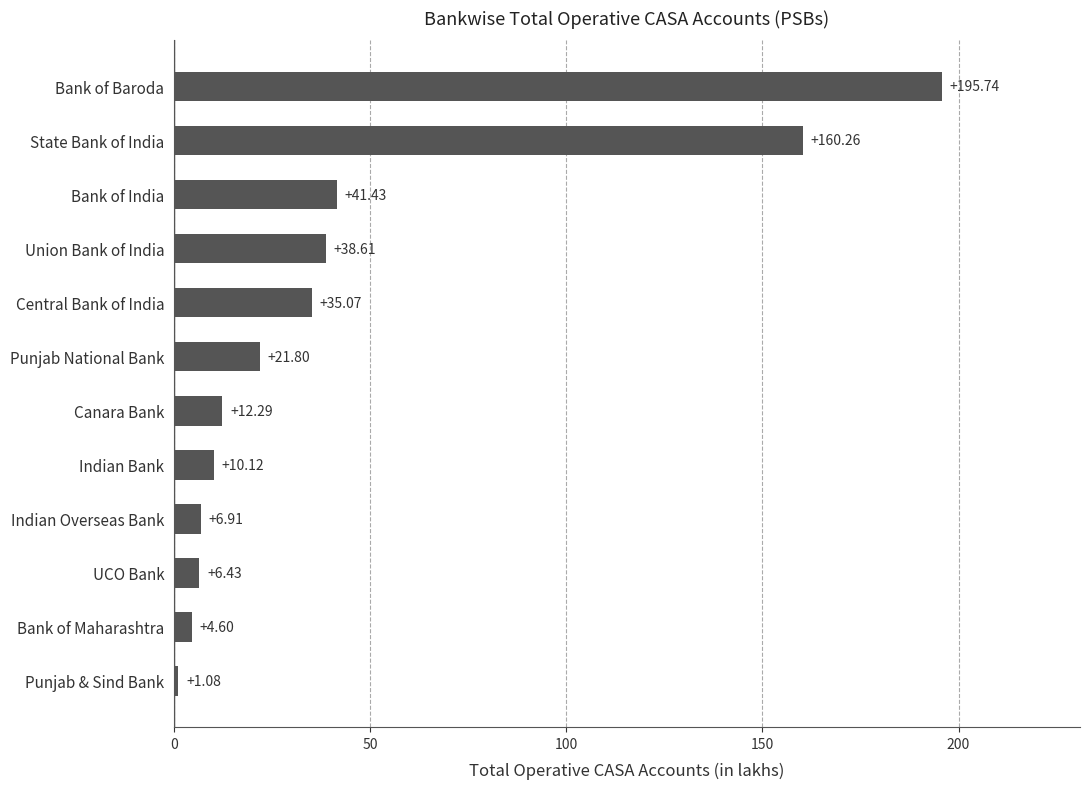

What is the sum of all values?

534.3